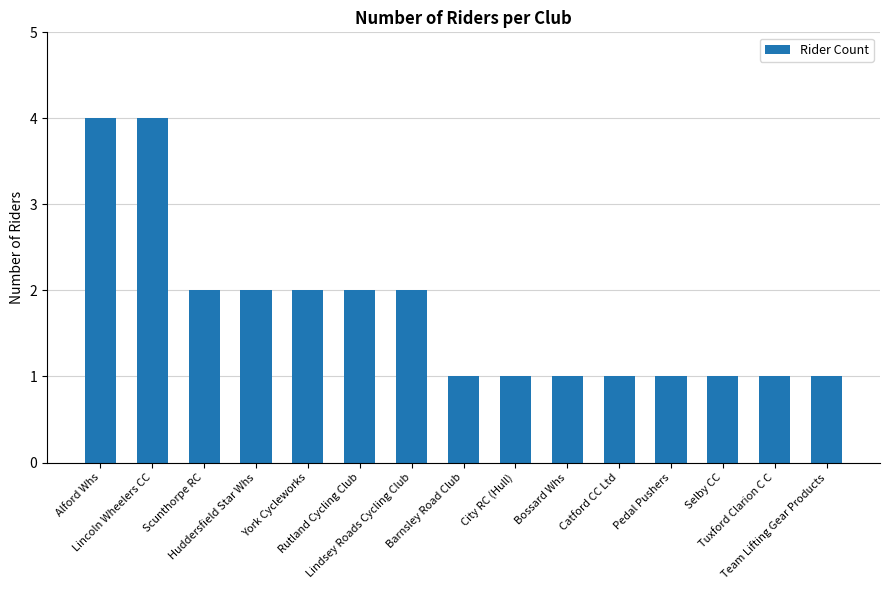

What is the value of the 12th bar from the left?

1